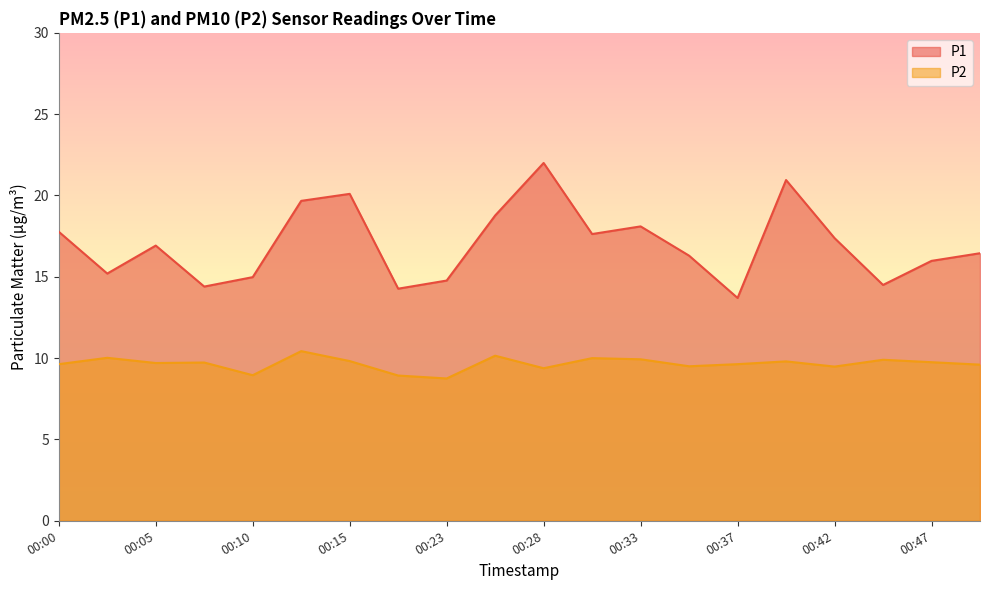

What is the average value of the P1 series?

17.0